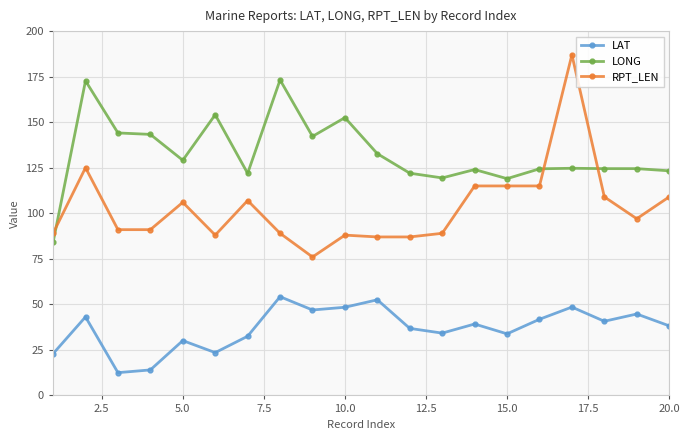

Which series has the largest range (max minus min)?

RPT_LEN